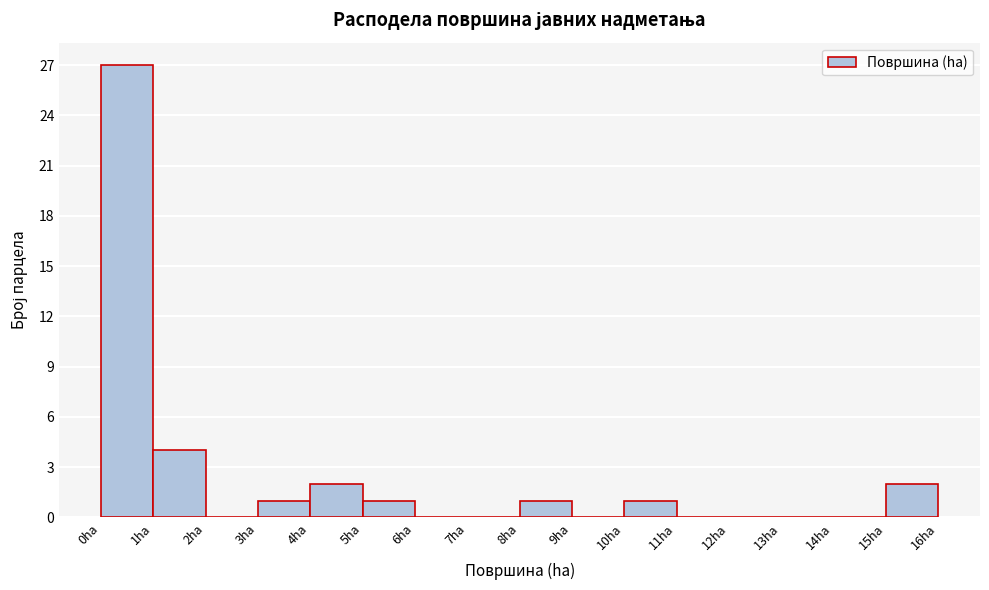

Reading left to right, list every bar in this chart as the range it spans on the x-axis followed by its height. The values are not printed on the chart, so give them approximately, as read against the axis.

0 to 1: 27
1 to 2: 4
2 to 3: 0
3 to 4: 1
4 to 5: 2
5 to 6: 1
6 to 7: 0
7 to 8: 0
8 to 9: 1
9 to 10: 0
10 to 11: 1
11 to 12: 0
12 to 13: 0
13 to 14: 0
14 to 15: 0
15 to 16: 2